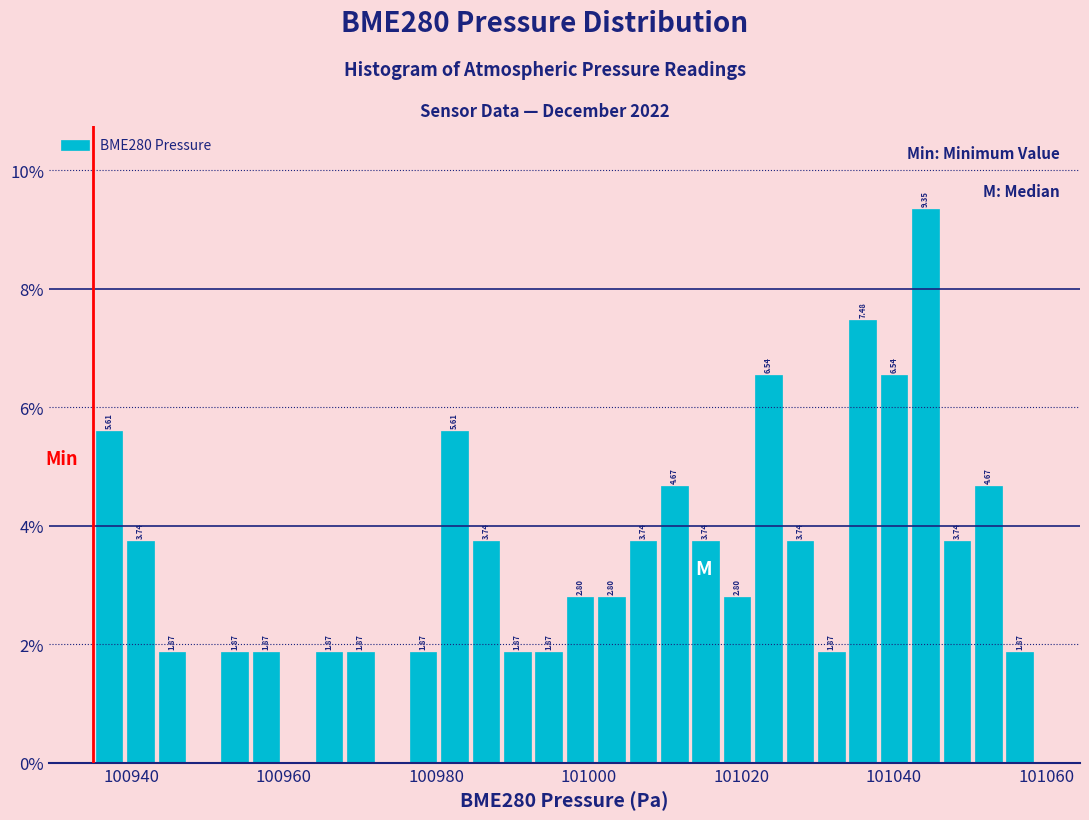

Read against the x-axis, roughly where is the centre of the tallest bar?

101044